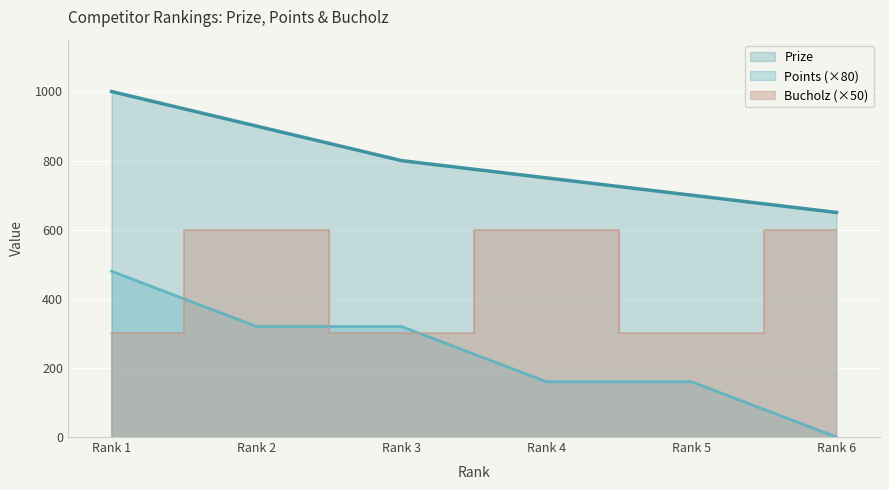

True or false: Prize and Points (×80) intersect in this chart.

False